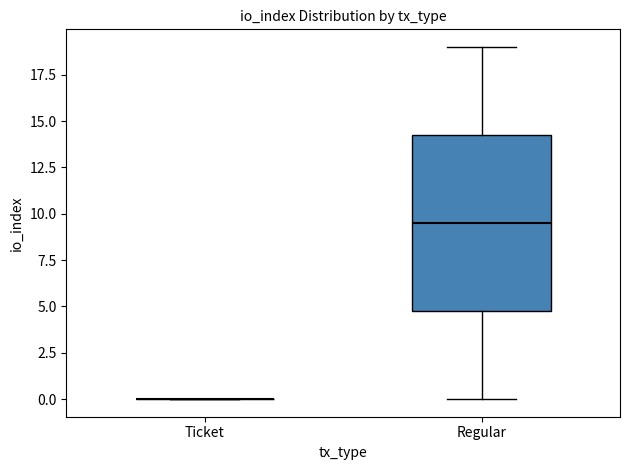

Reading left to right, read every box against the y-axis: the position of its median line, the range the box covers, and the ends of its whiskers. The values are not printed on the chart, so give them approximately, as read against the axis.

Ticket: box collapsed to a line at 0.0, whiskers 0.0 to 0.0
Regular: median 9.5, box 5.0 to 14.5, whiskers 0.0 to 19.0